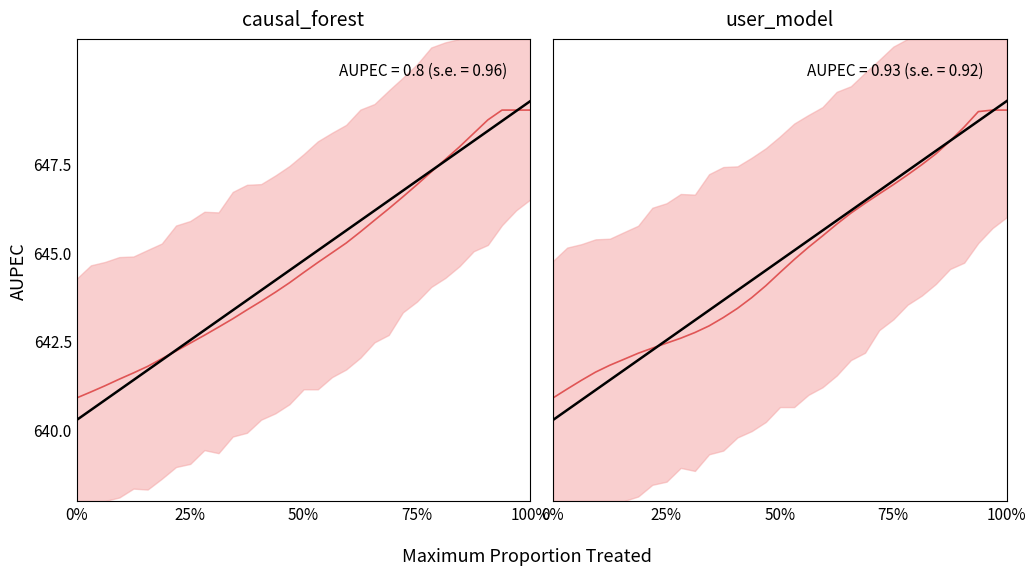

How many lines are shown in the chart?

2